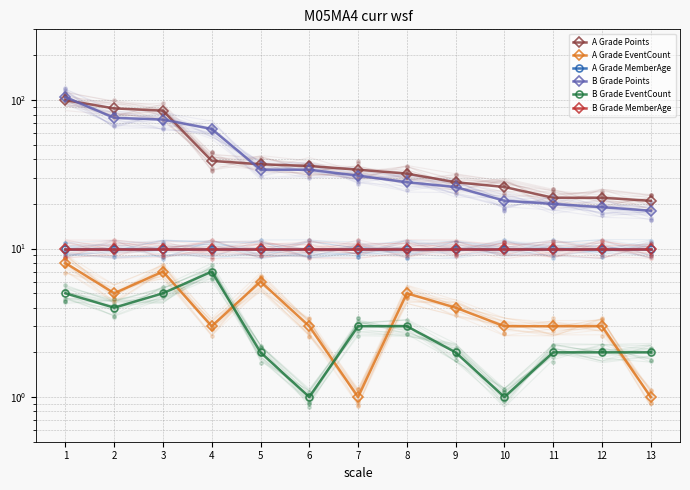

What is the total value across all series at 10?

71